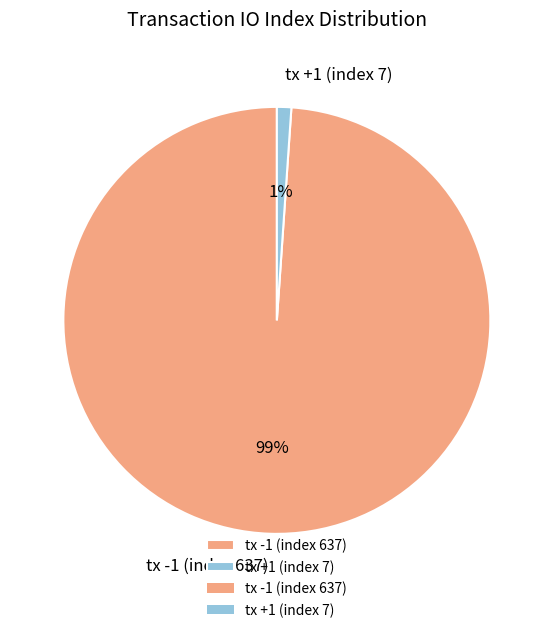

How many slices are in this pie chart?

2